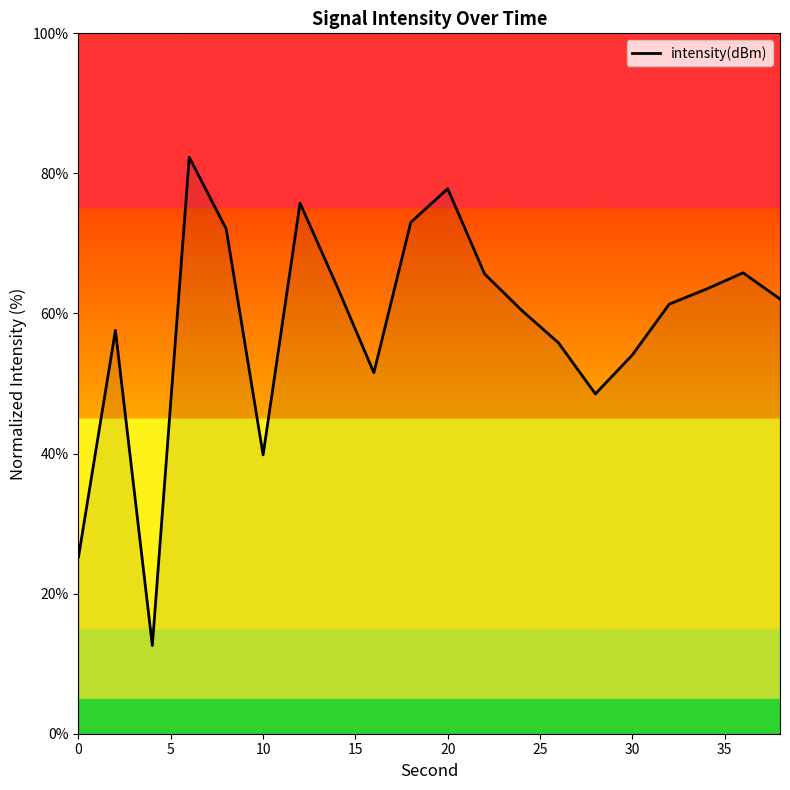

Does the chart display data point markers on the line(s)?

No